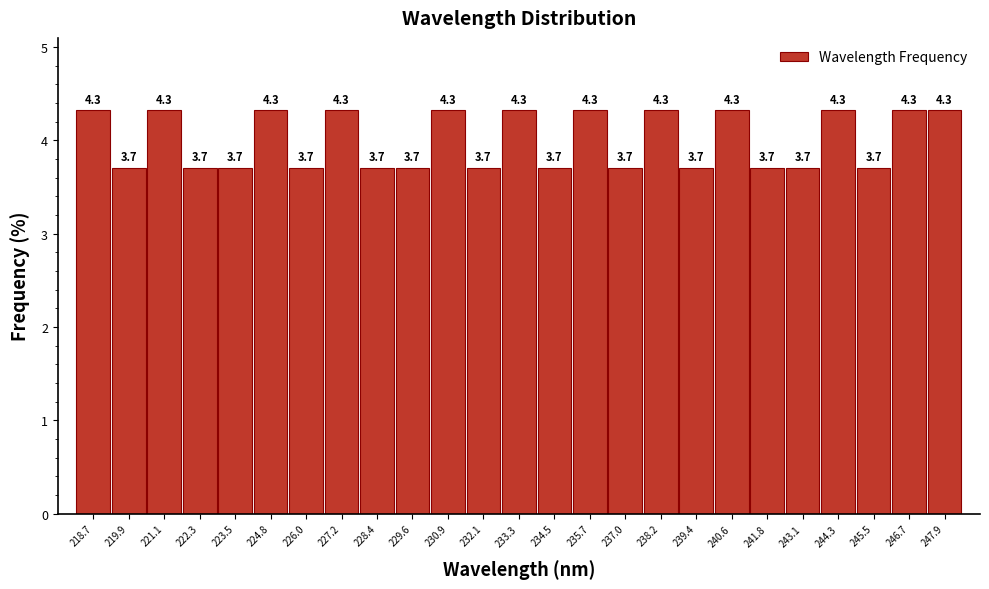

Reading left to right, list every bar in this chart as the range it spans on the x-axis followed by its height. The bar edges are not printed on the chart, so give them approximately, as read against the axis.

218.0 to 219.2: 4.3
219.2 to 220.4: 3.7
220.4 to 221.8: 4.3
221.8 to 223.0: 3.7
223.0 to 224.2: 3.7
224.2 to 225.4: 4.3
225.4 to 226.6: 3.7
226.6 to 227.8: 4.3
227.8 to 229.0: 3.7
229.0 to 230.2: 3.7
230.2 to 231.4: 4.3
231.4 to 232.6: 3.7
232.6 to 234.0: 4.3
234.0 to 235.2: 3.7
235.2 to 236.4: 4.3
236.4 to 237.6: 3.7
237.6 to 238.8: 4.3
238.8 to 240.0: 3.7
240.0 to 241.2: 4.3
241.2 to 242.4: 3.7
242.4 to 243.6: 3.7
243.6 to 244.8: 4.3
244.8 to 246.0: 3.7
246.0 to 247.4: 4.3
247.4 to 248.6: 4.3